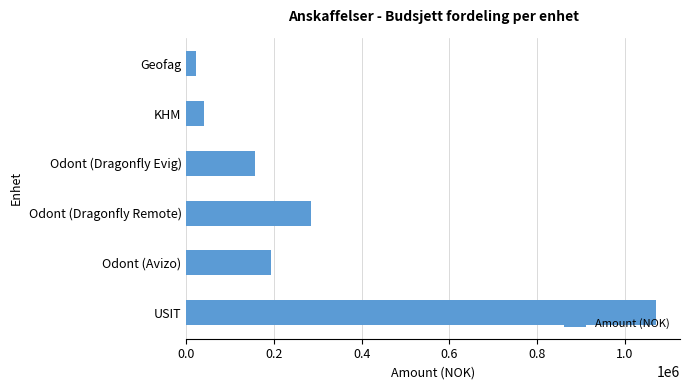

True or false: the data shows 1593808.7 at USIT.

False